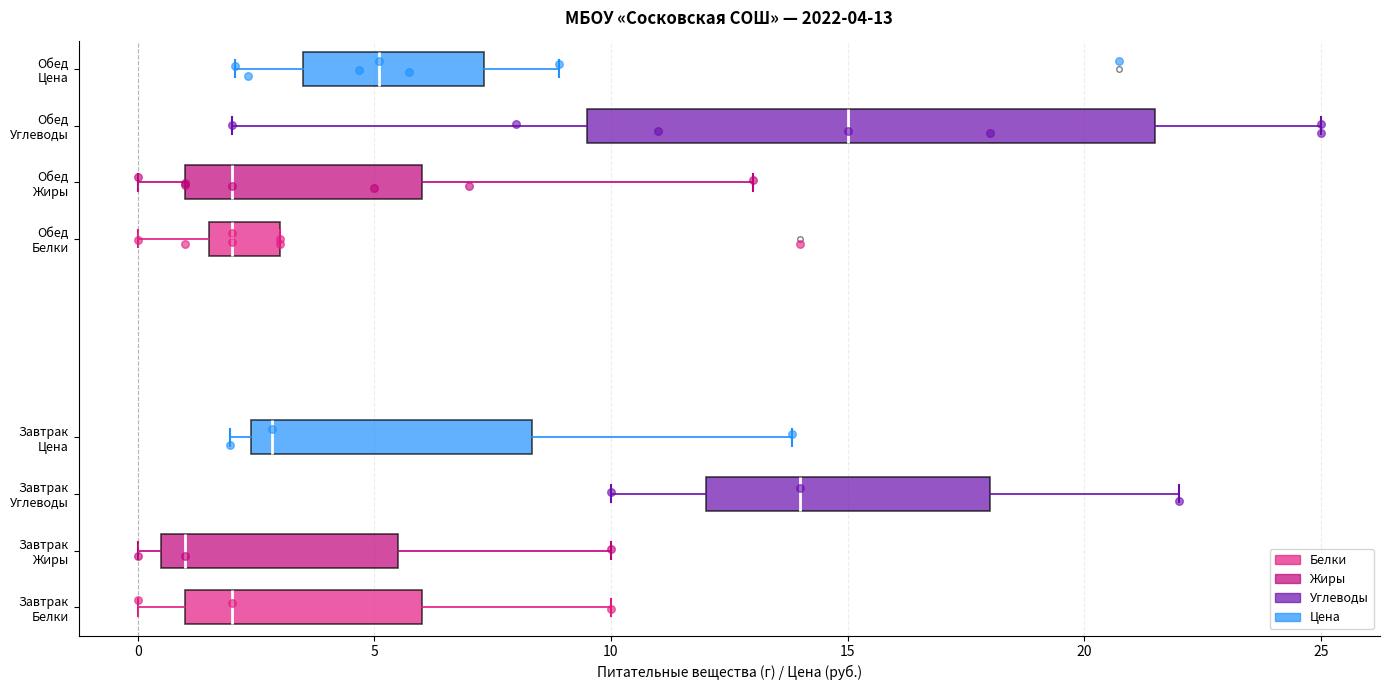

Which box has the furthest to the left median line?

Завтрак Жиры